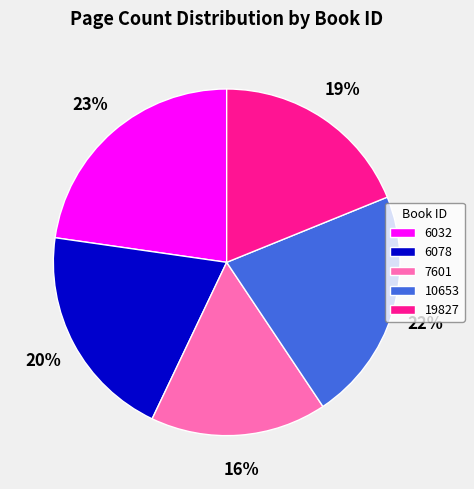

To the nearest percent, what is the combined percentage of 6078 and 10653?

42%